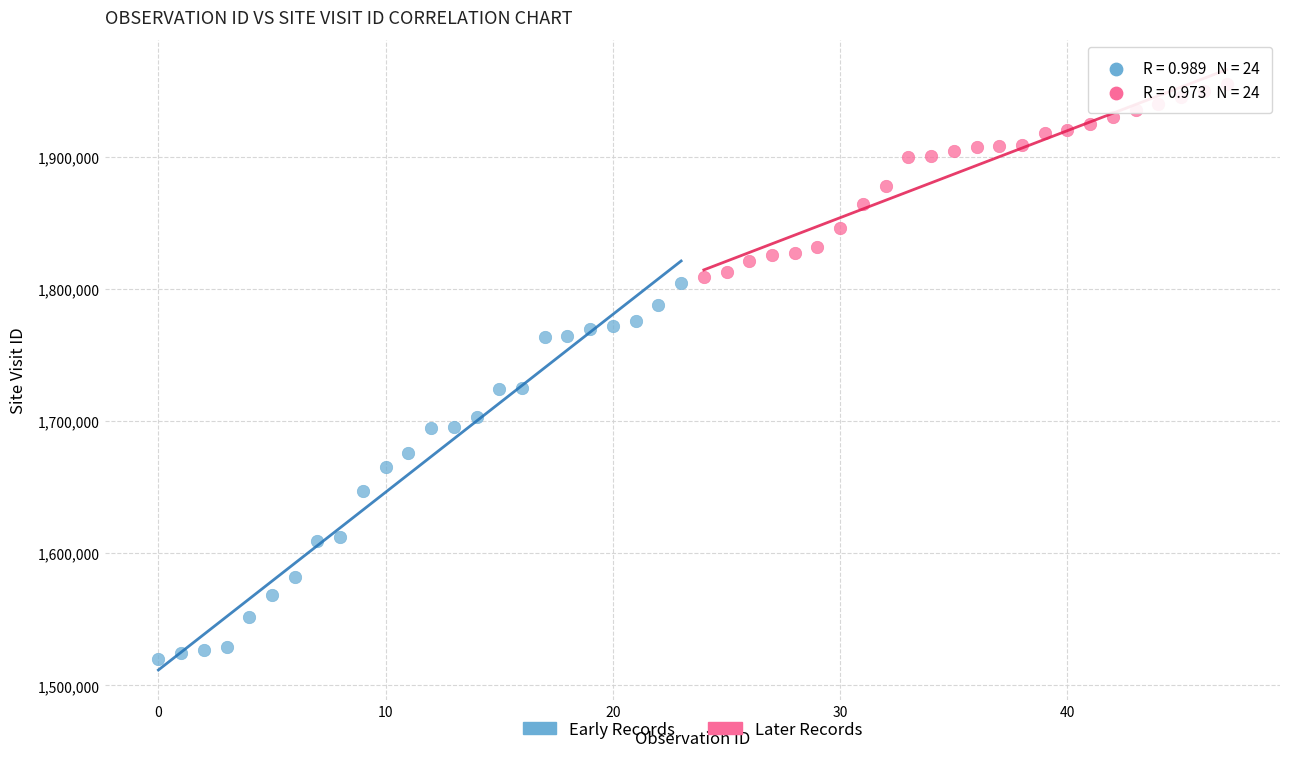

Which series has the widest spread of Y values?

Early Records